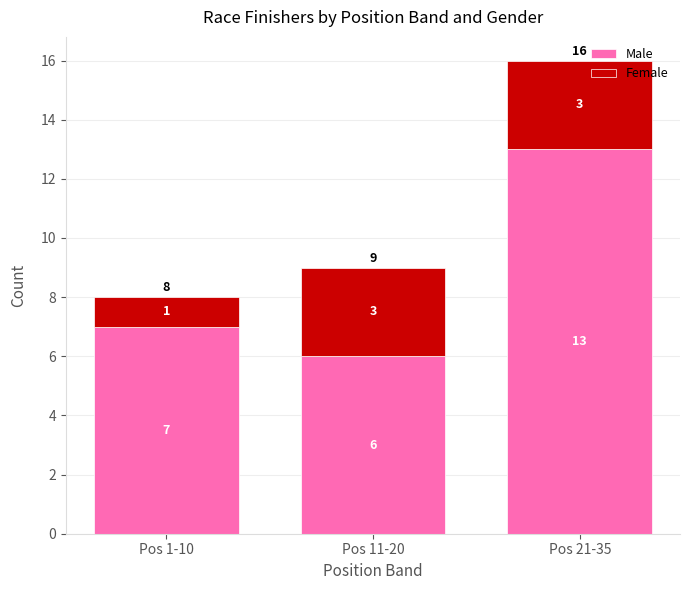

Is it true that Male equals 1 at Pos 11-20?

False